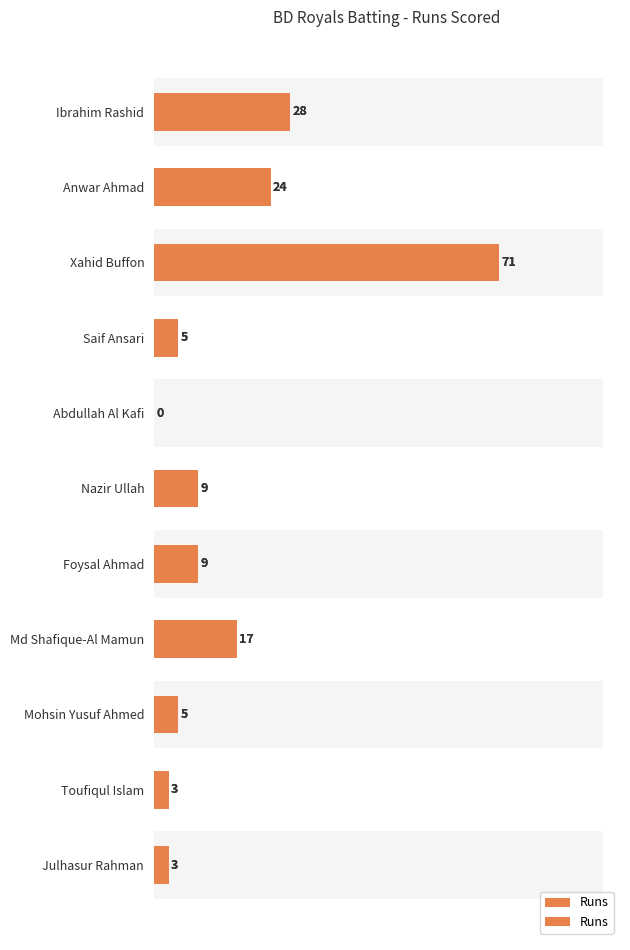

Are the bars horizontal?

Yes